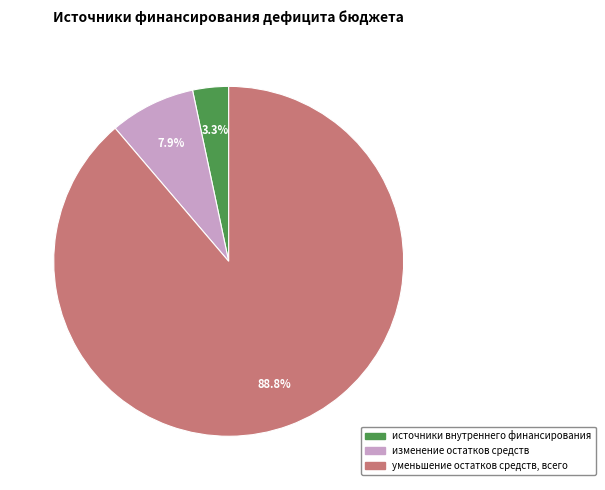

To the nearest percent, what percentage of the pie is источники внутреннего финансирования?

3%